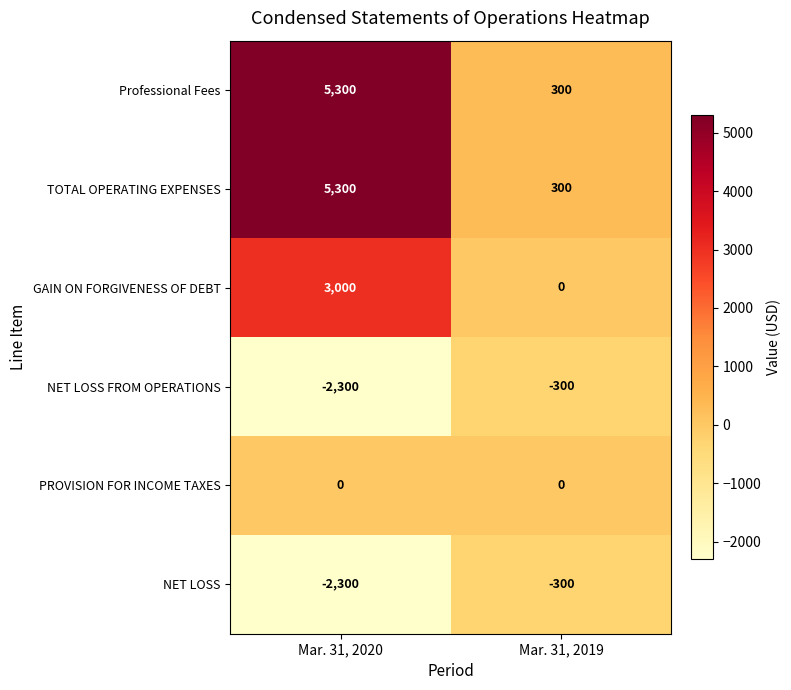

Read the NET LOSS FROM OPERATIONS value at Mar. 31, 2019.

-300